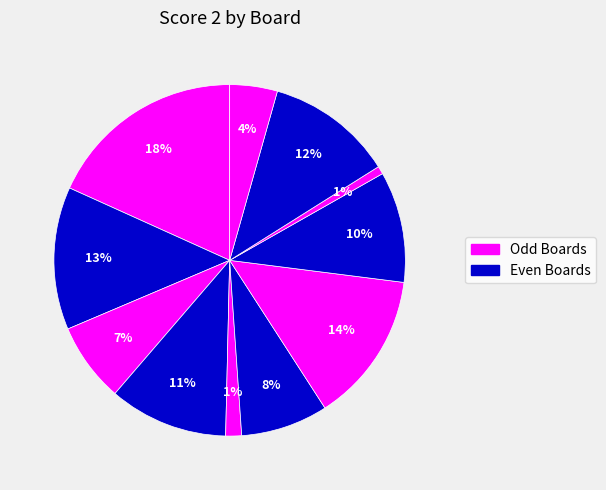

How many segments does this pie chart have?

11